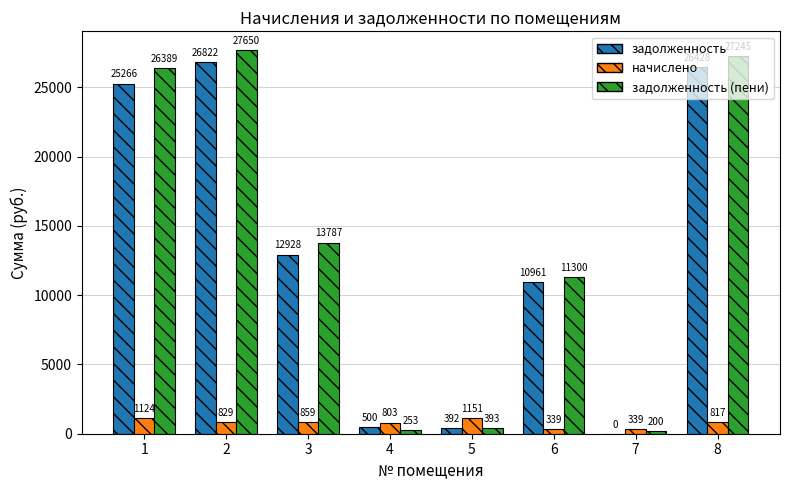

What is the spread (max minus min) of values at 4?

549.9